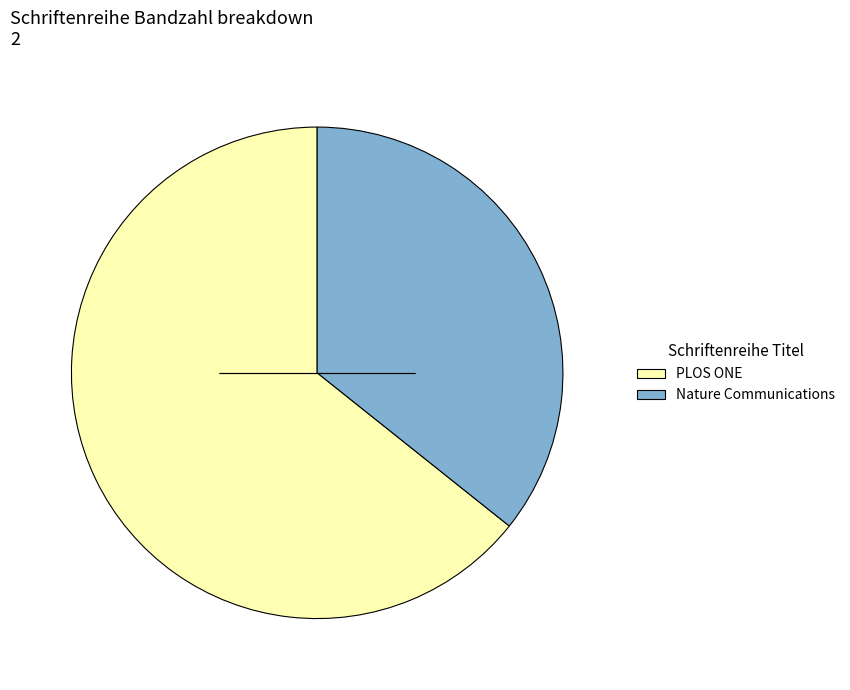

What is the largest slice in the pie chart?

PLOS ONE